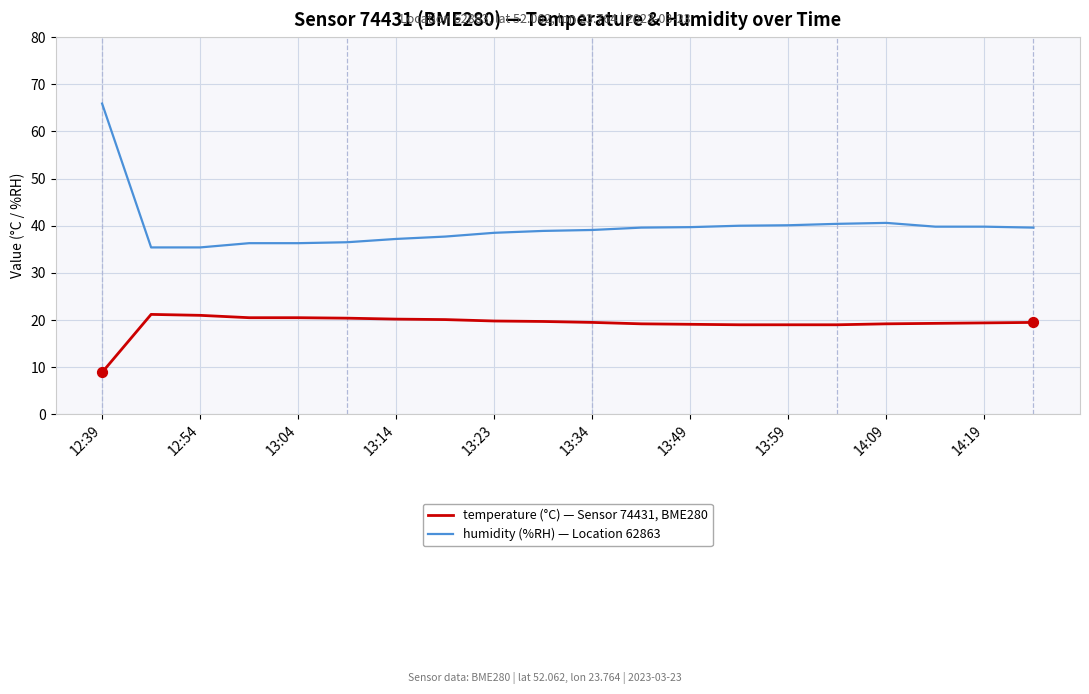

What is the maximum value shown in the chart?

65.9